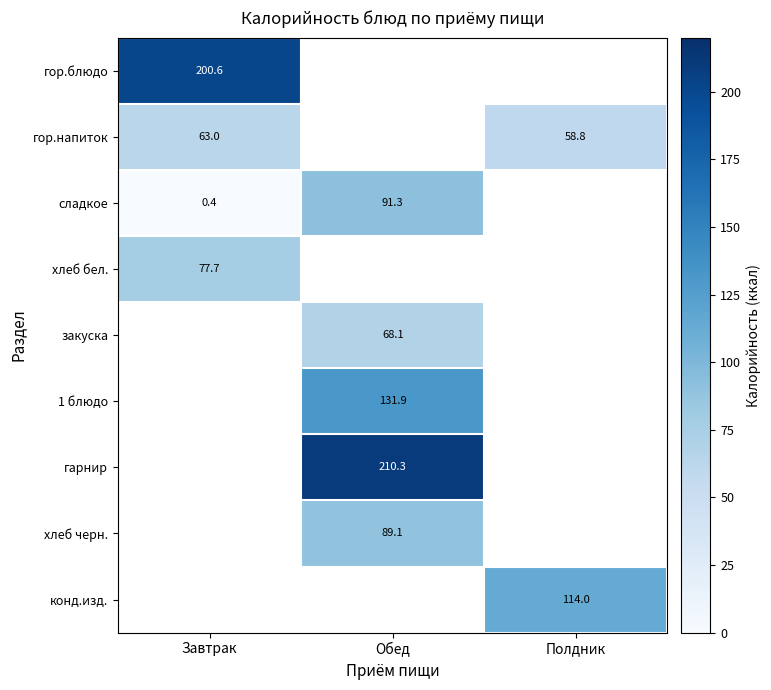

The value of гарнир at Обед is 84.9. True or false?

False